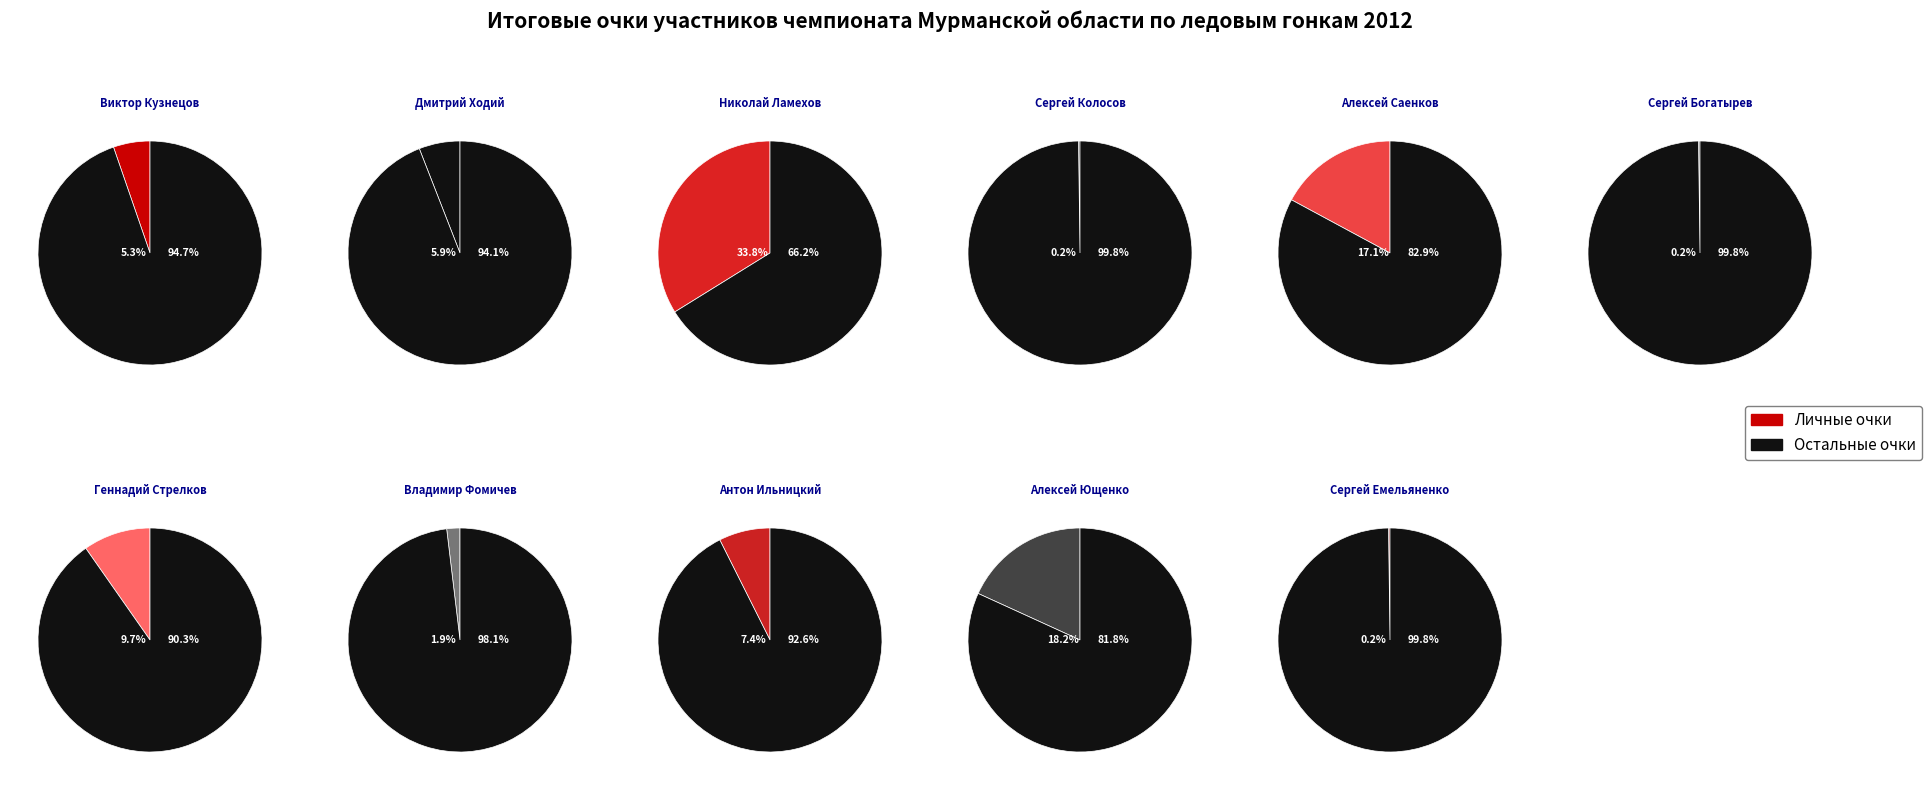

How much of the chart is everything except Сергей Колосов?

99.8%